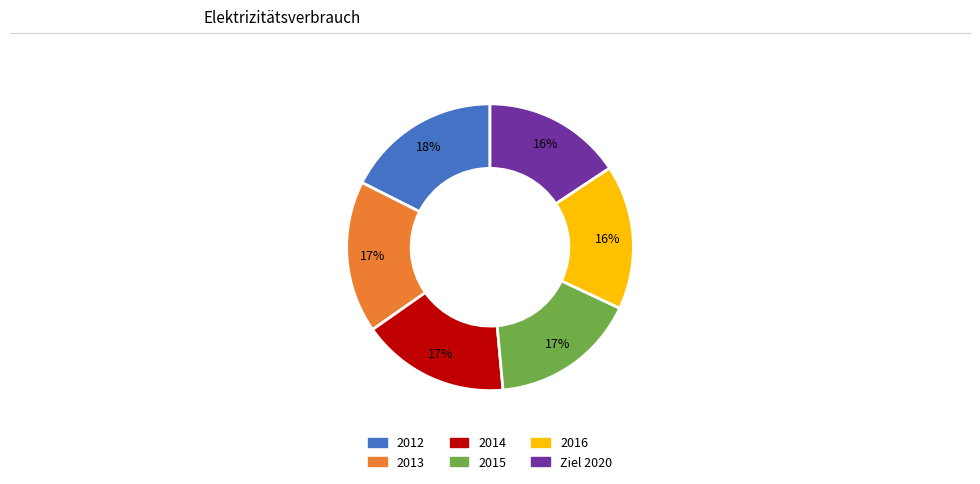

Combined, do 2016 and 2013 account for over 50%?

No